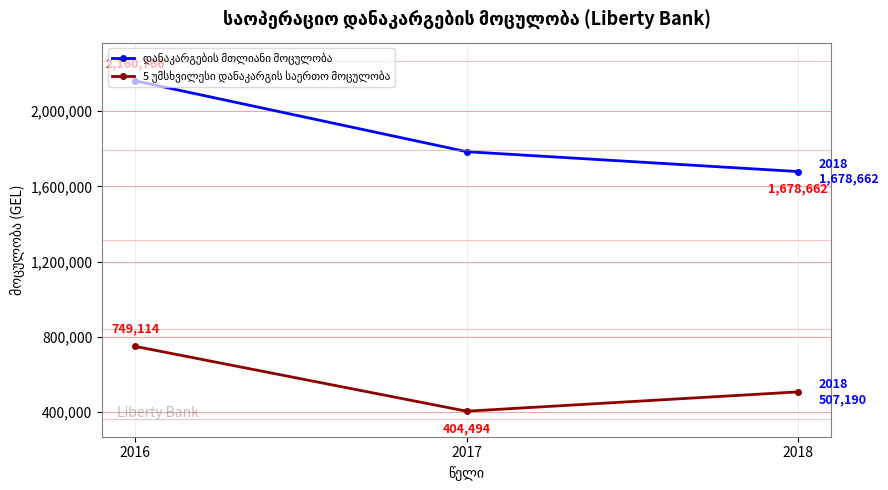

What is the spread (max minus min) of values at 2017?

1379706